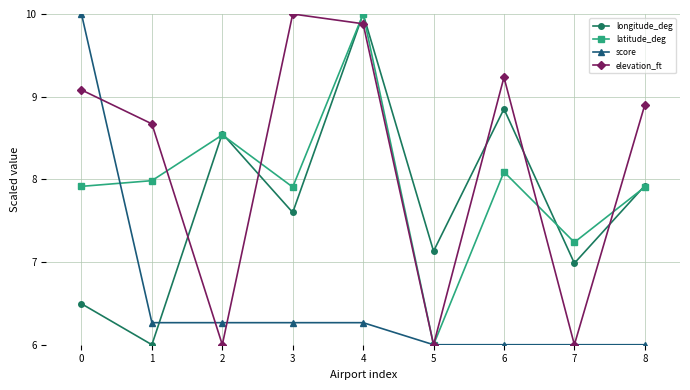

Where is the first local minimum for elevation_ft?

2